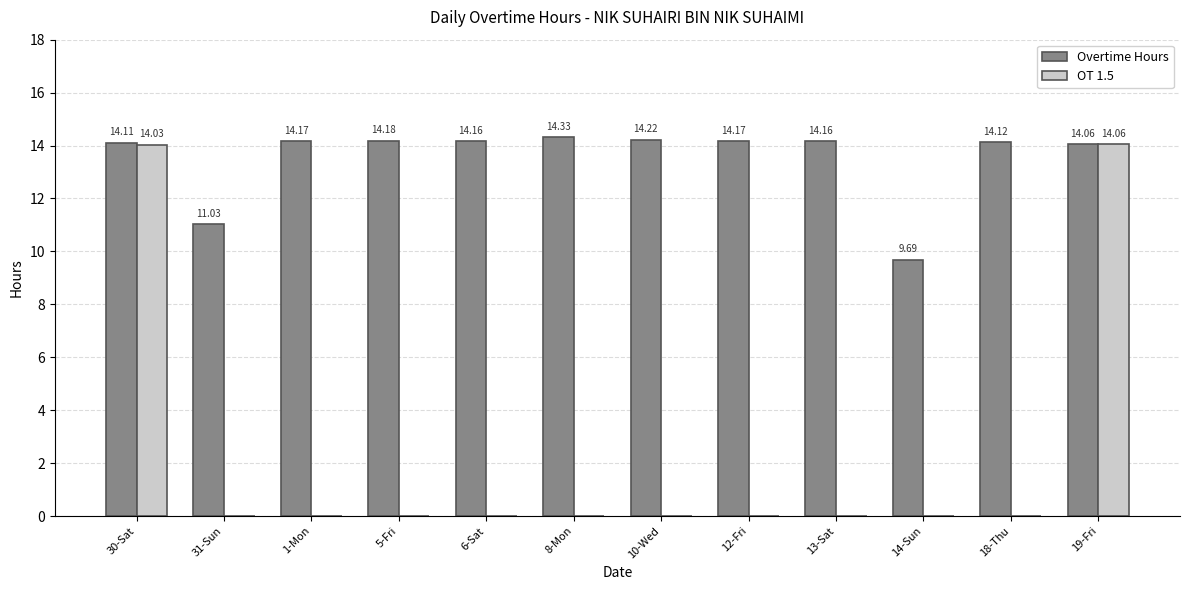

What is the spread (max minus min) of values at 18-Thu?

14.1